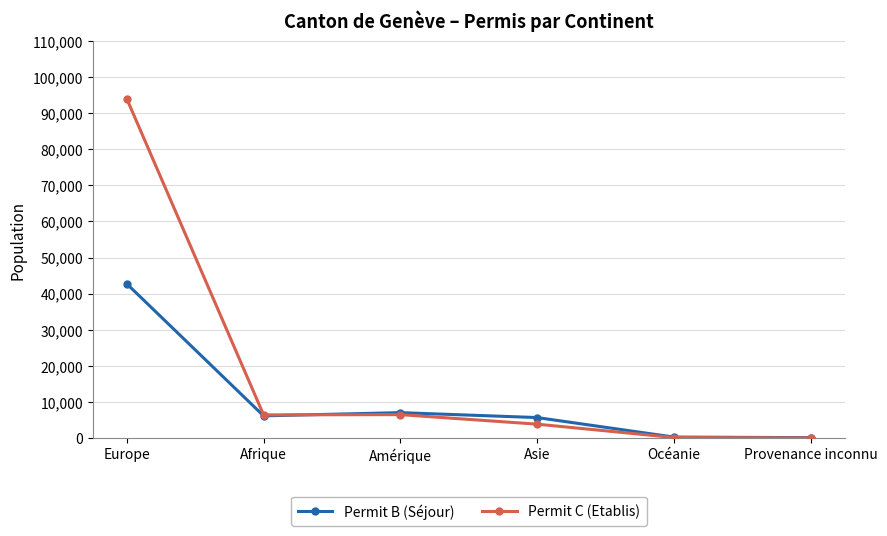

Between Asie and Océanie, which series saw the biggest shift?

Permit B (Séjour)